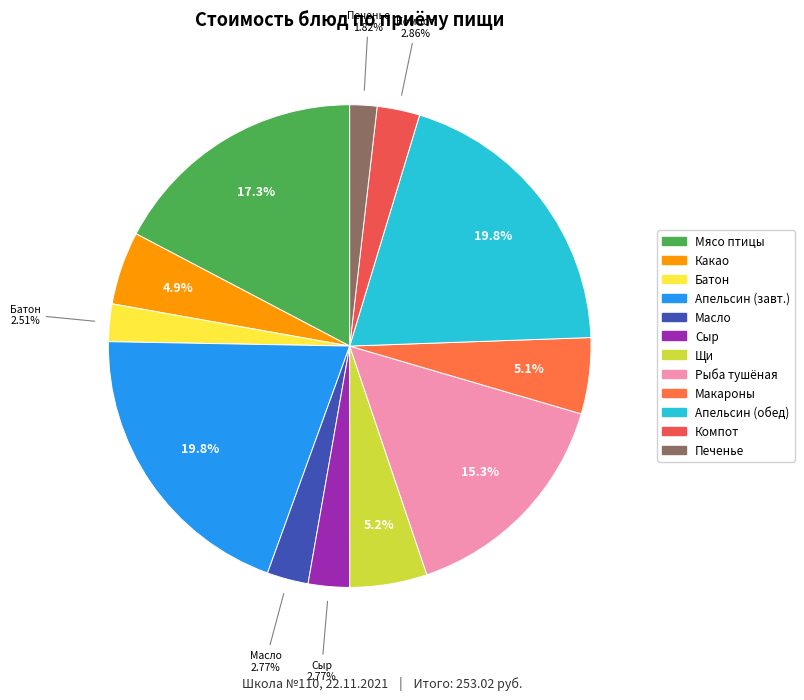

How many slices are in this pie chart?

12